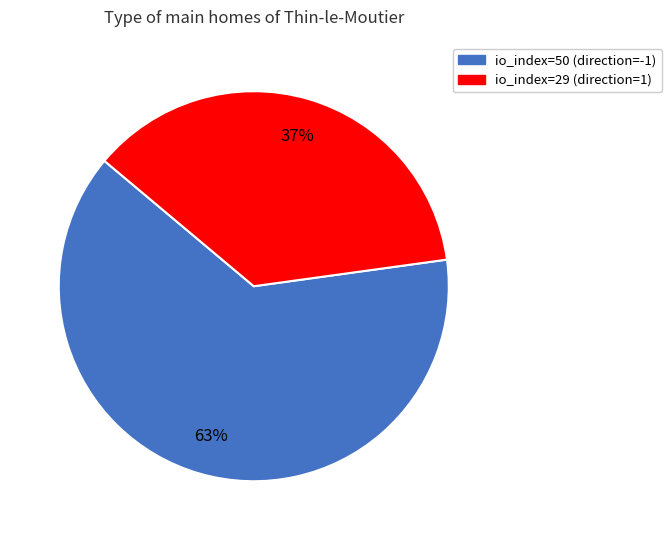

Which category has the smallest portion of the pie?

io_index=29 (direction=1)